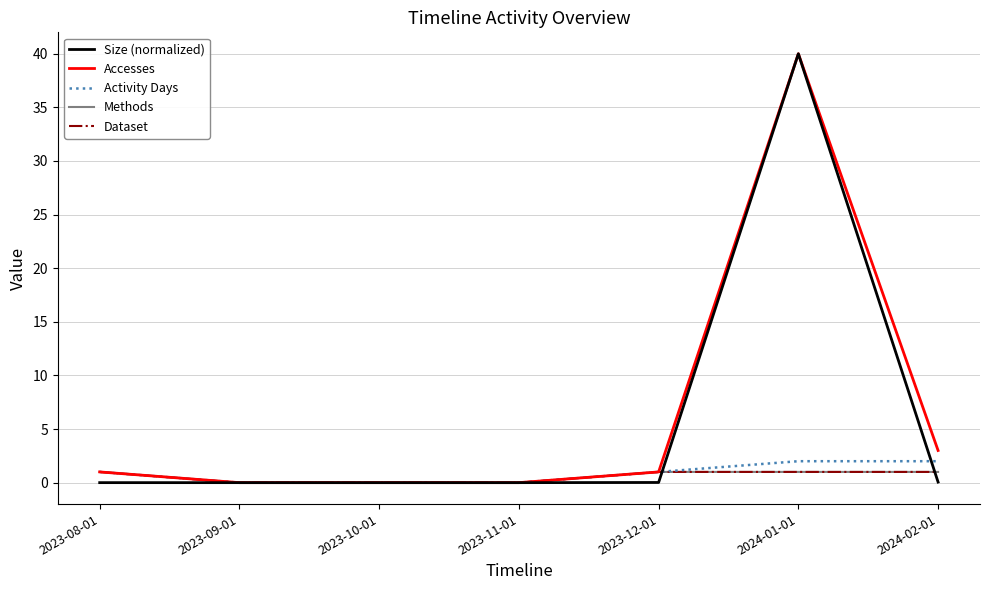

Between 2023-12-01 and 2024-01-01, which series saw the biggest shift?

Size (normalized)